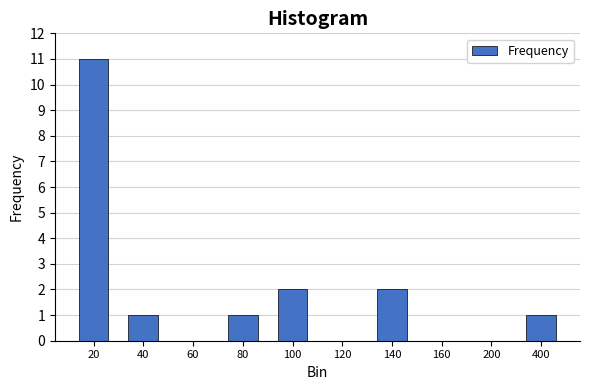

Reading left to right, extract all data points from this chart.

20=11	40=1	60=0	80=1	100=2	120=0	140=2	160=0	200=0	400=1